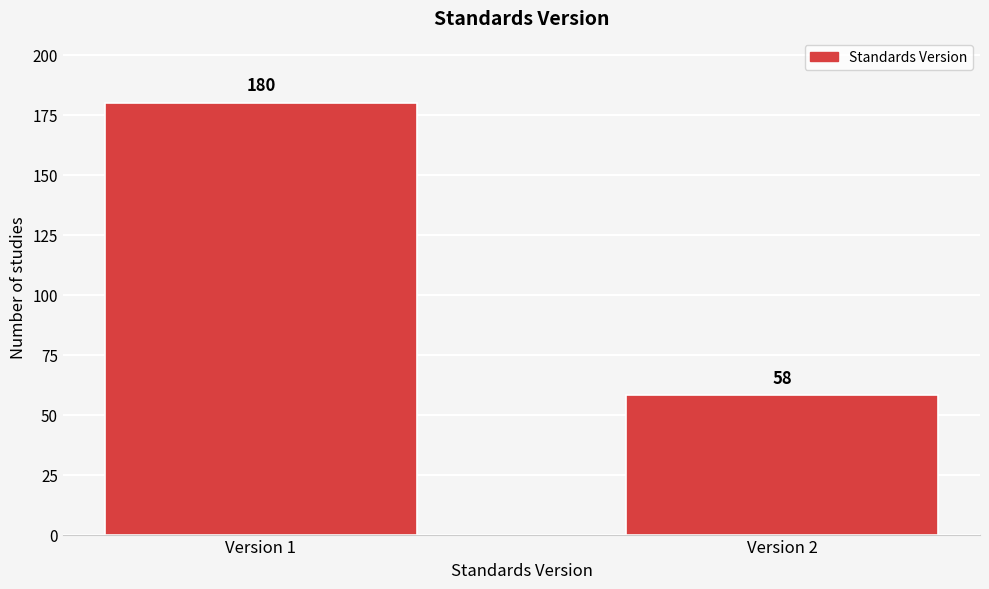

Reading right to left, extract all data points from this chart.

Version 2=58	Version 1=180